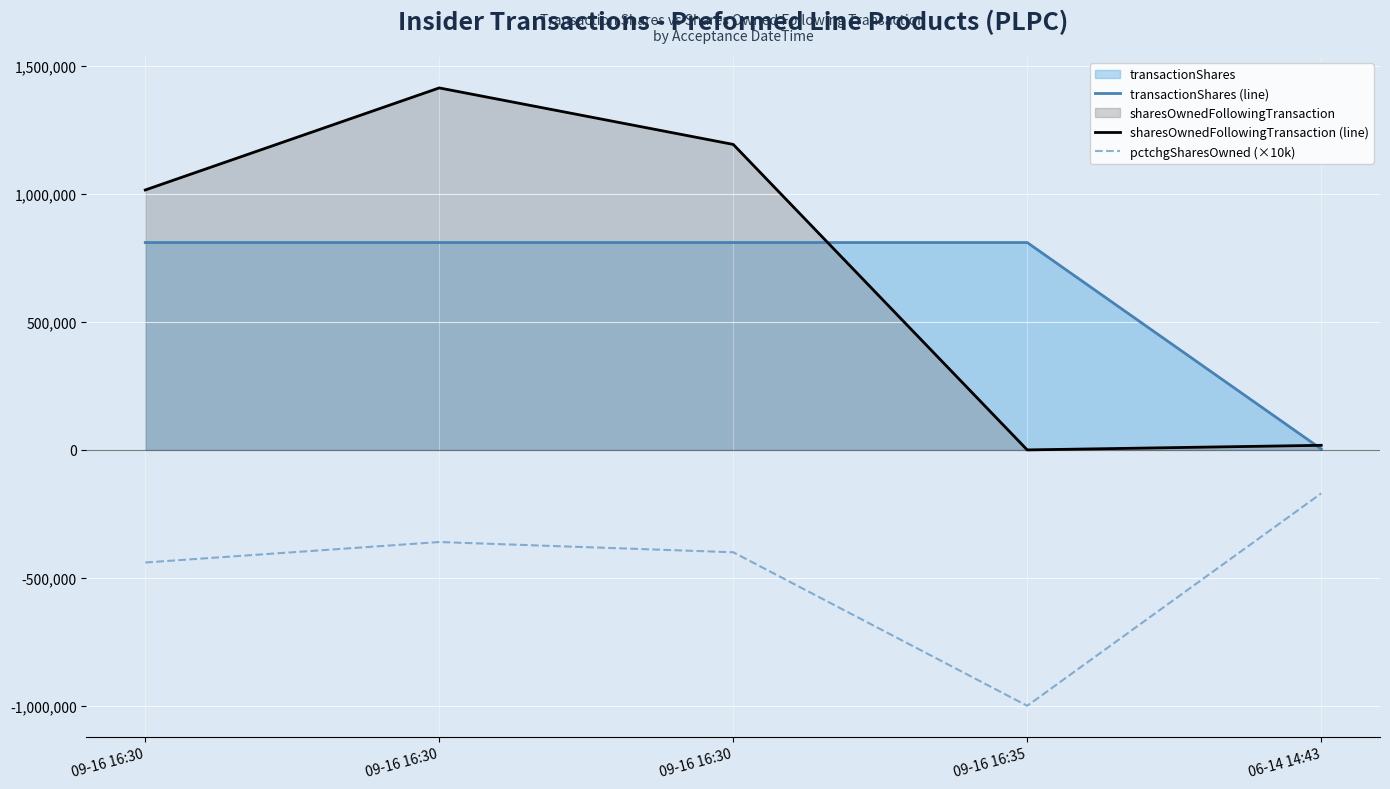

What is the minimum value shown in the chart?

-1000000